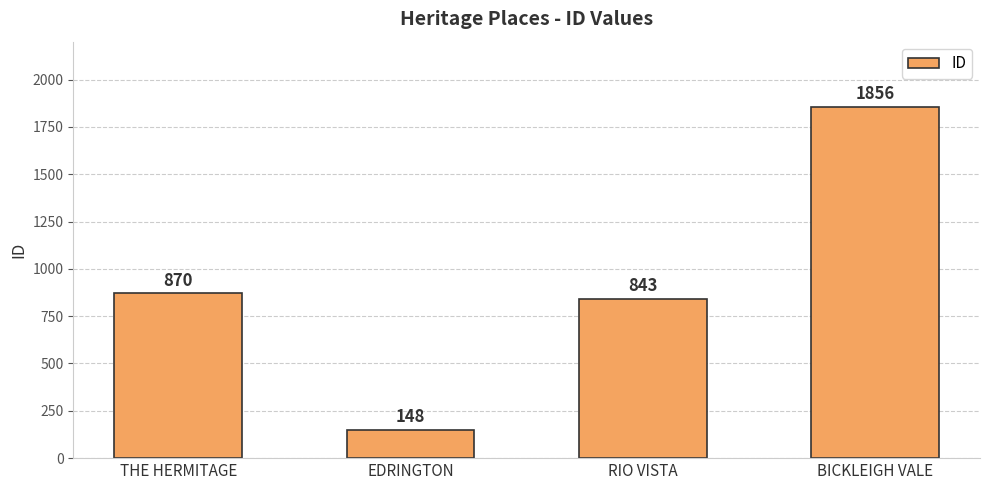

At which category does the chart reach its peak across all series?

BICKLEIGH VALE